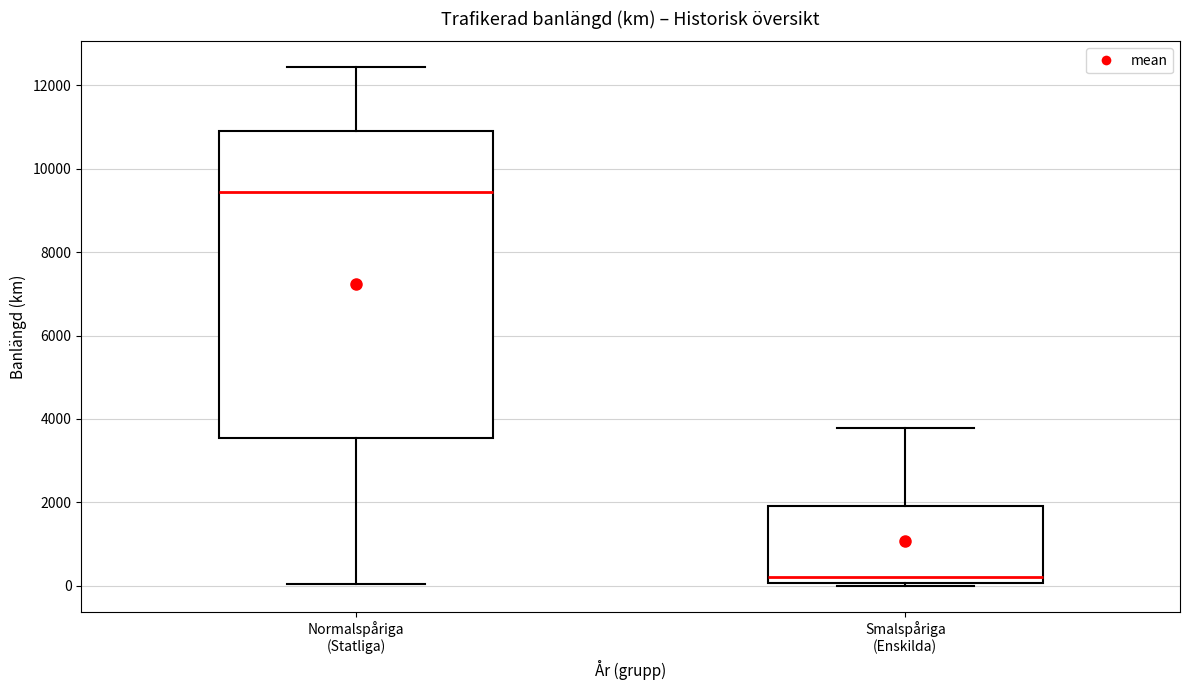

Where does the lower whisker of the box for Normalspåriga (Statliga) end on the y-axis? The values are not printed on the chart, so give them approximately, as read against the axis.

0